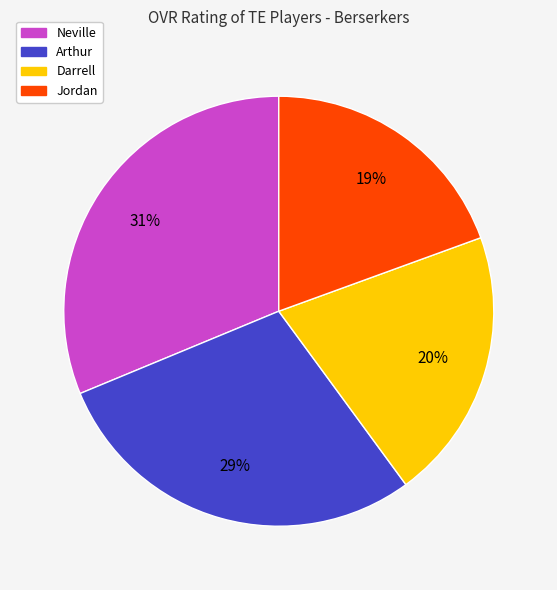

Does Darrell represent more than half of the total?

No